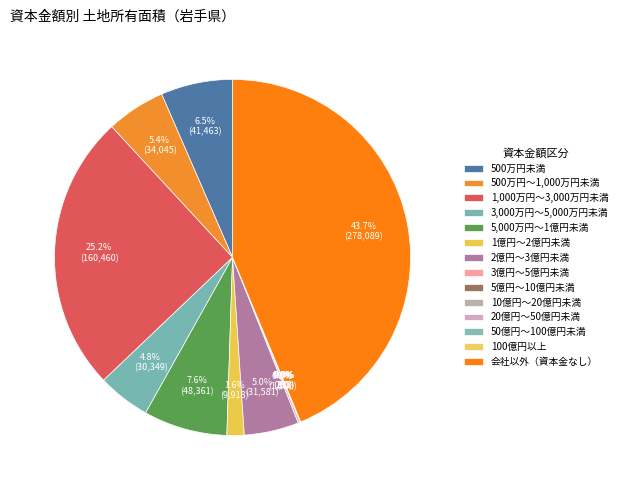

Is there a majority slice in this chart?

No